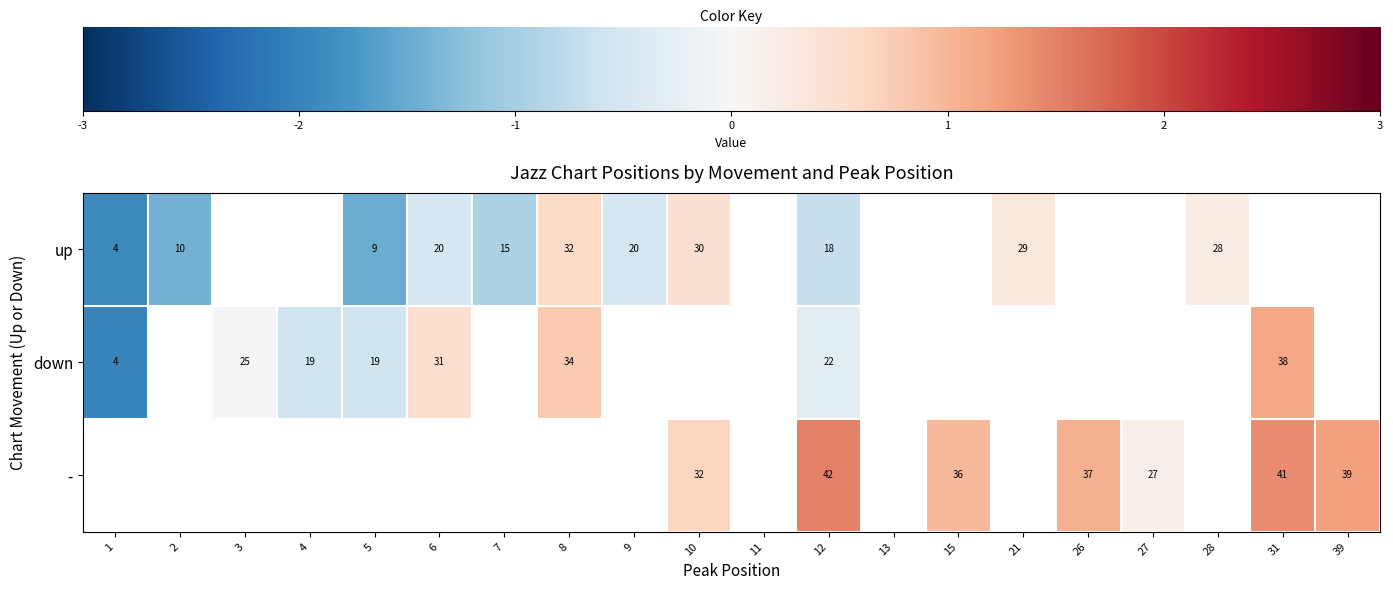

Which has a higher value, 9 or 31?

31